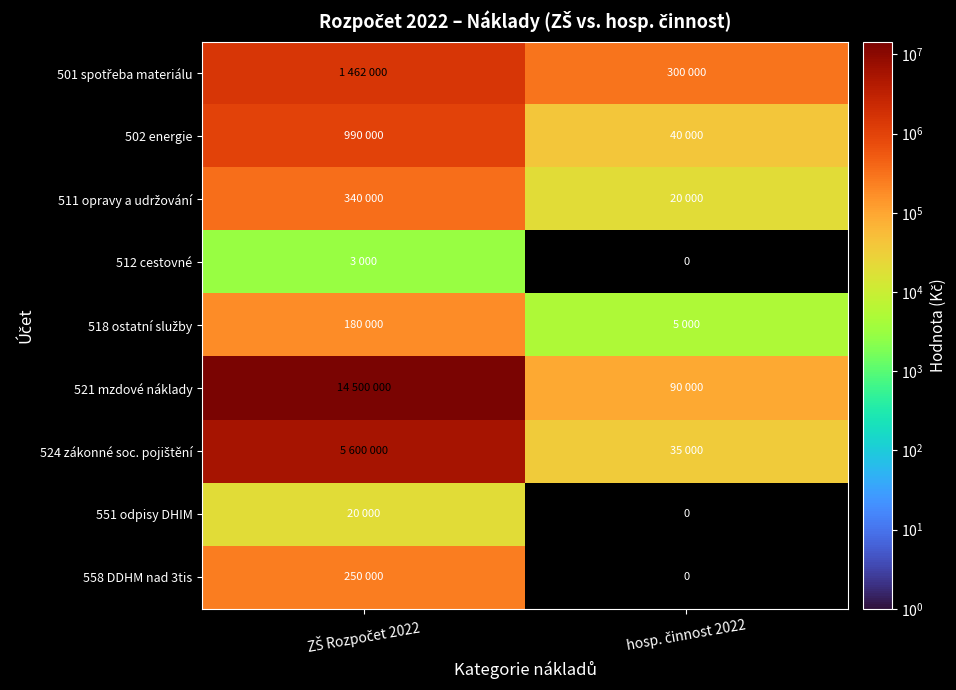

What is the difference between the maximum and minimum values in the 512 cestovné series?

3000